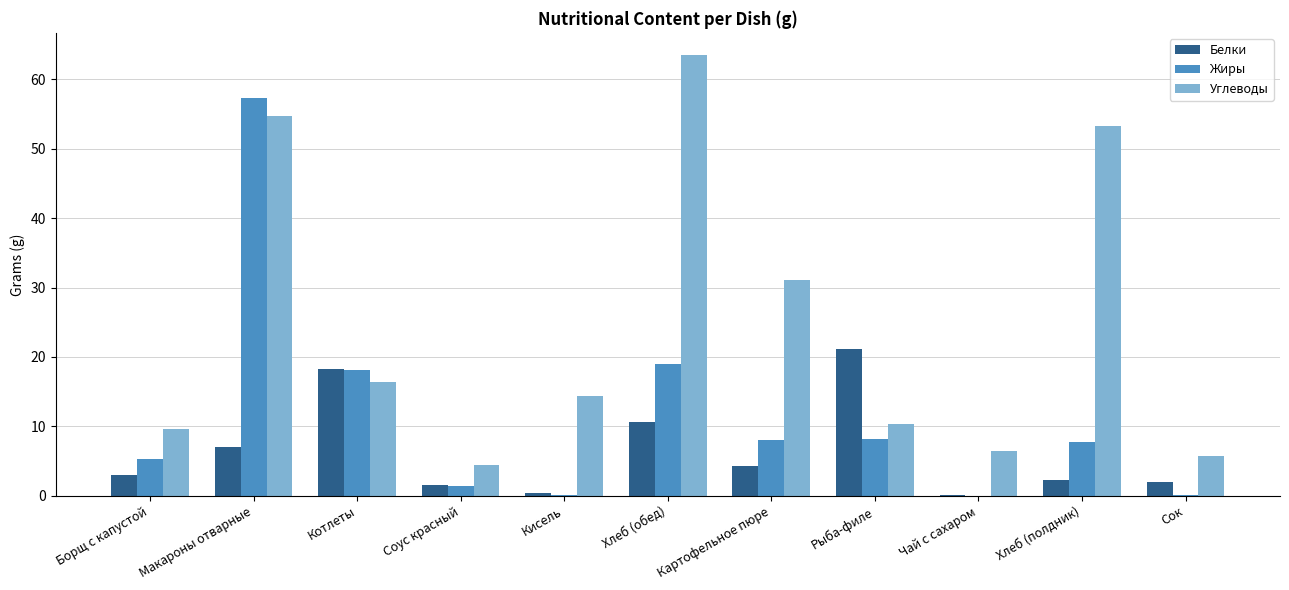

What is the sum of all Углеводы values?

269.9